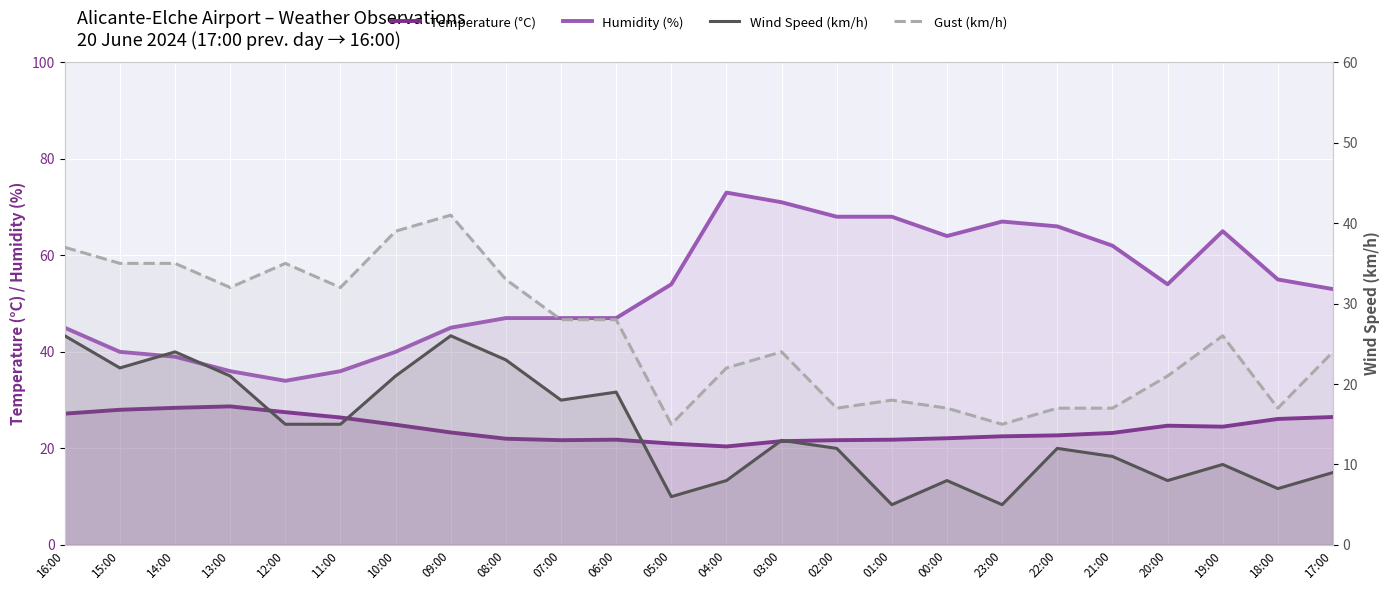

Is the value of Humidity (%) at 12:00 greater than the value of Temperature (°C) at 14:00?

Yes